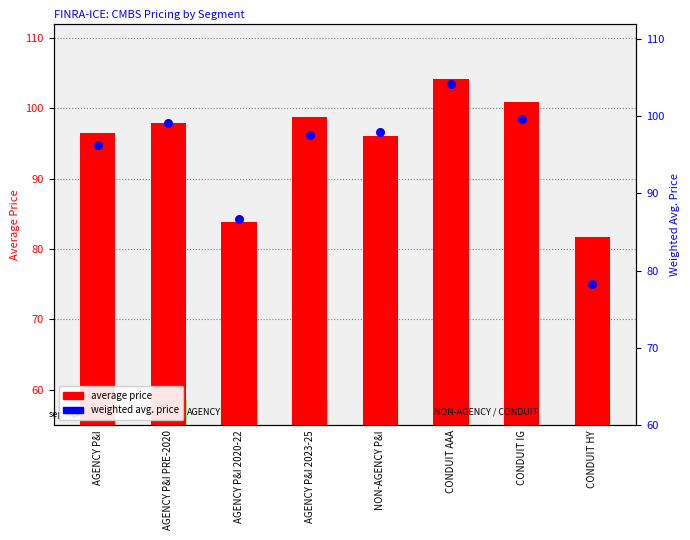

Which series reaches the minimum Y coordinate?

weighted avg. price